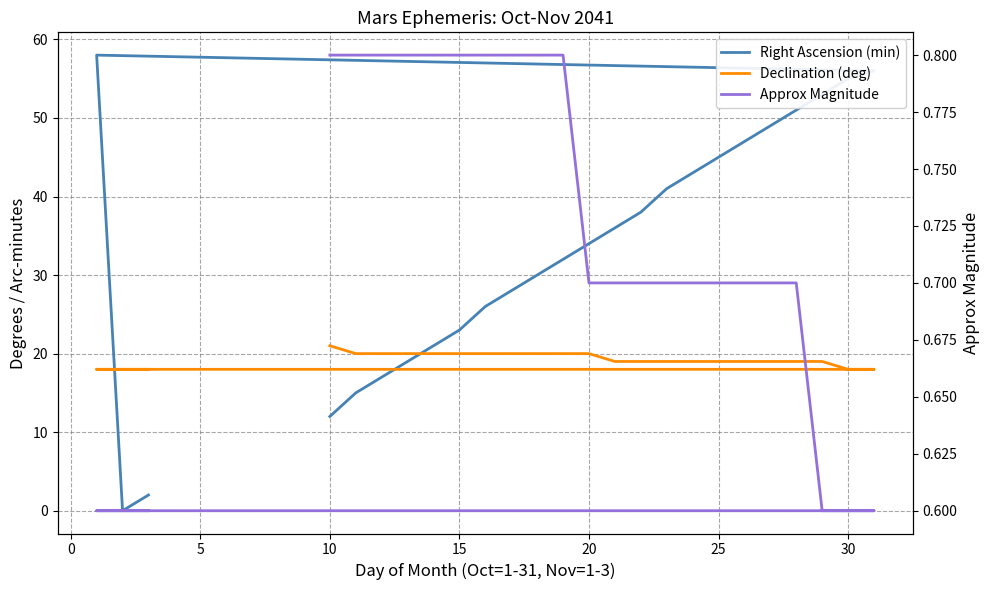

What is the difference between the maximum and minimum values in the Declination (deg) series?

3.0